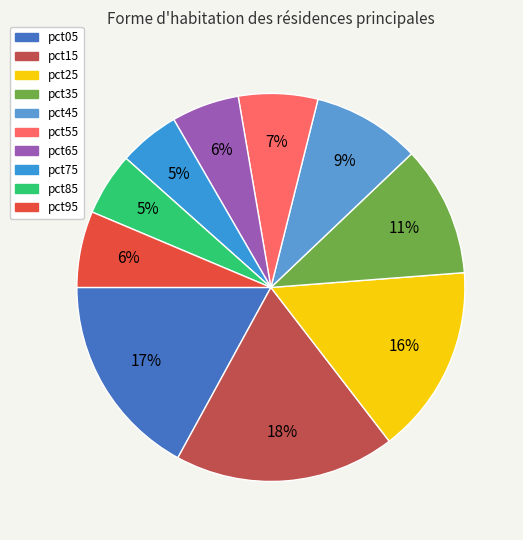

To the nearest percent, what percentage of the pie is pct75?

5%